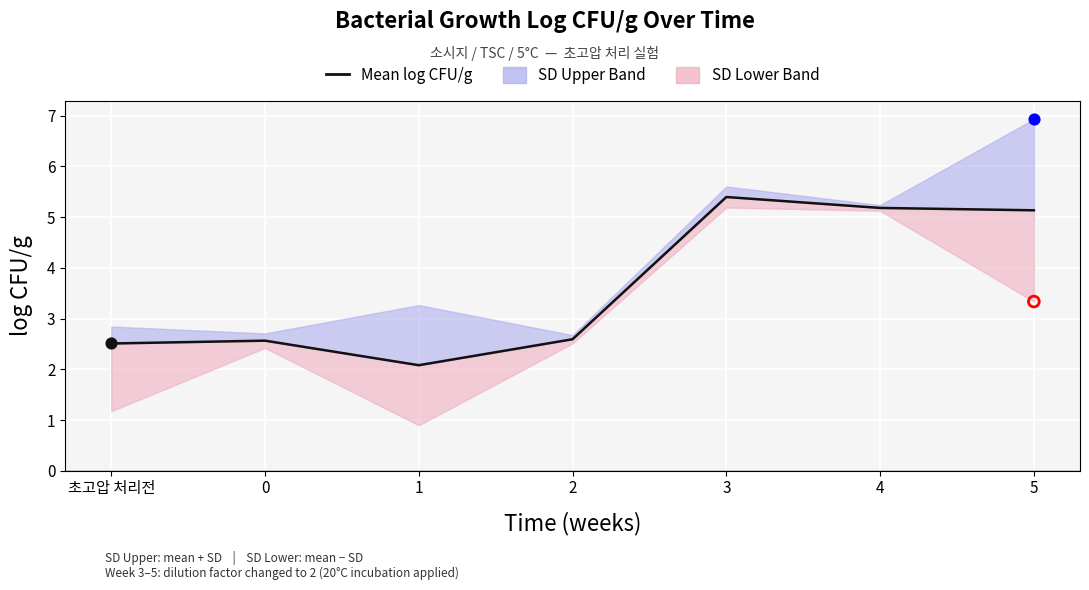

Approximately how many times larger is the value at 5 compared to 0?

2.0